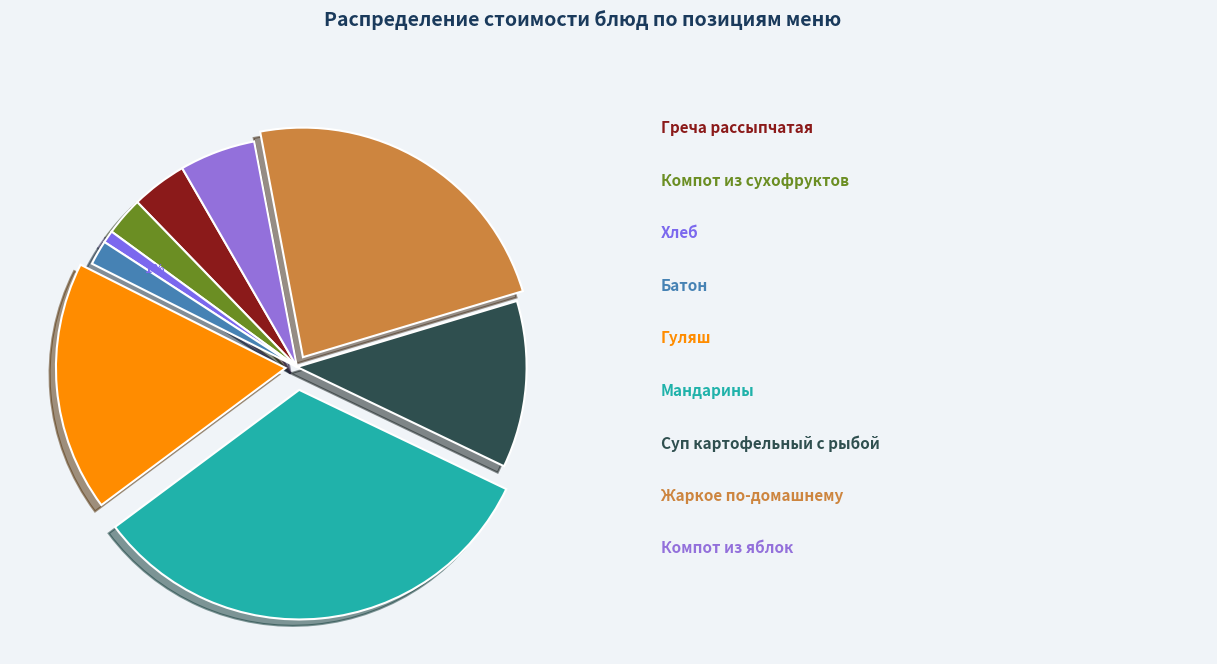

How many slices are in this pie chart?

9